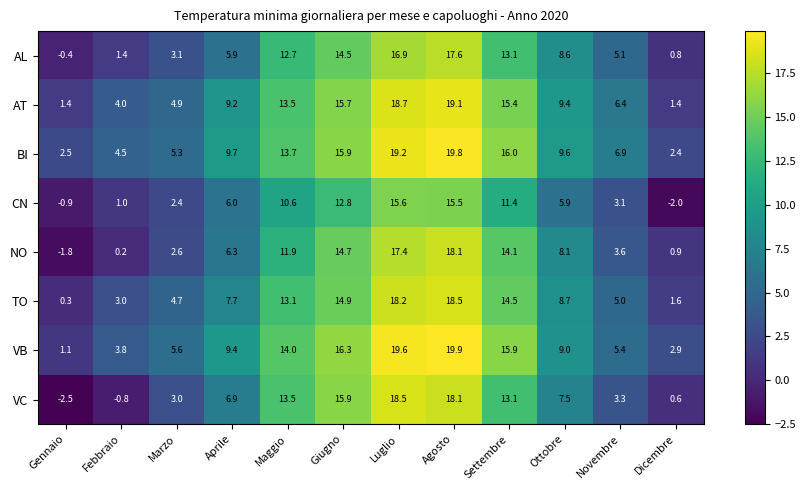

What is the total value across all series at Ottobre?

66.8